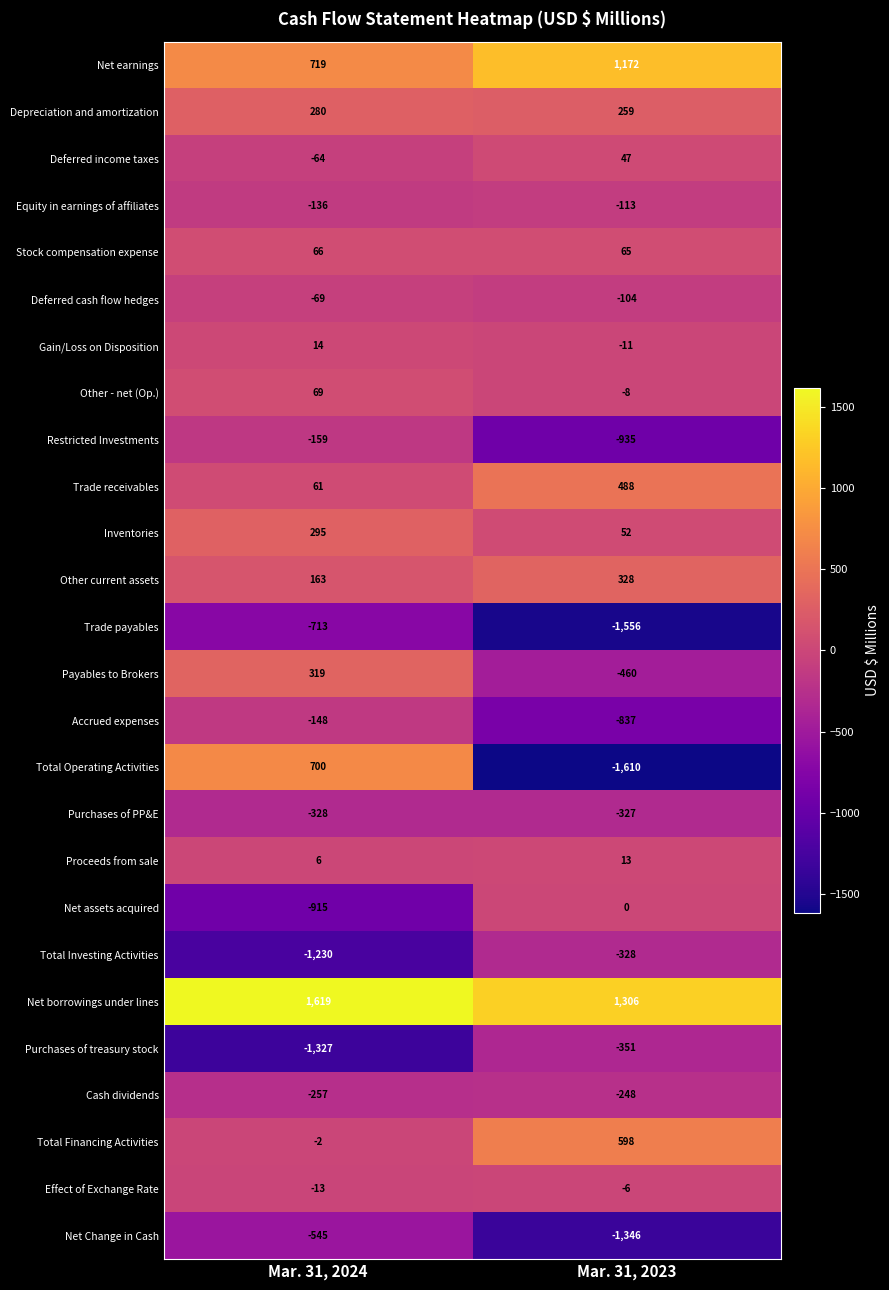

True or false: Purchases of PP&E has a value of -327 at Mar. 31, 2023.

True